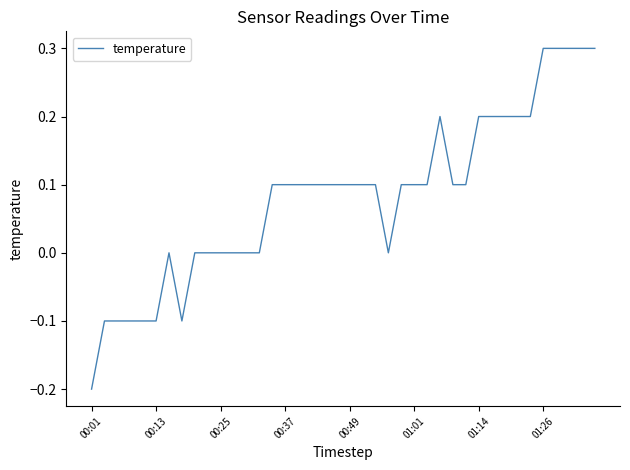

What is the difference between the maximum and minimum values?

0.5